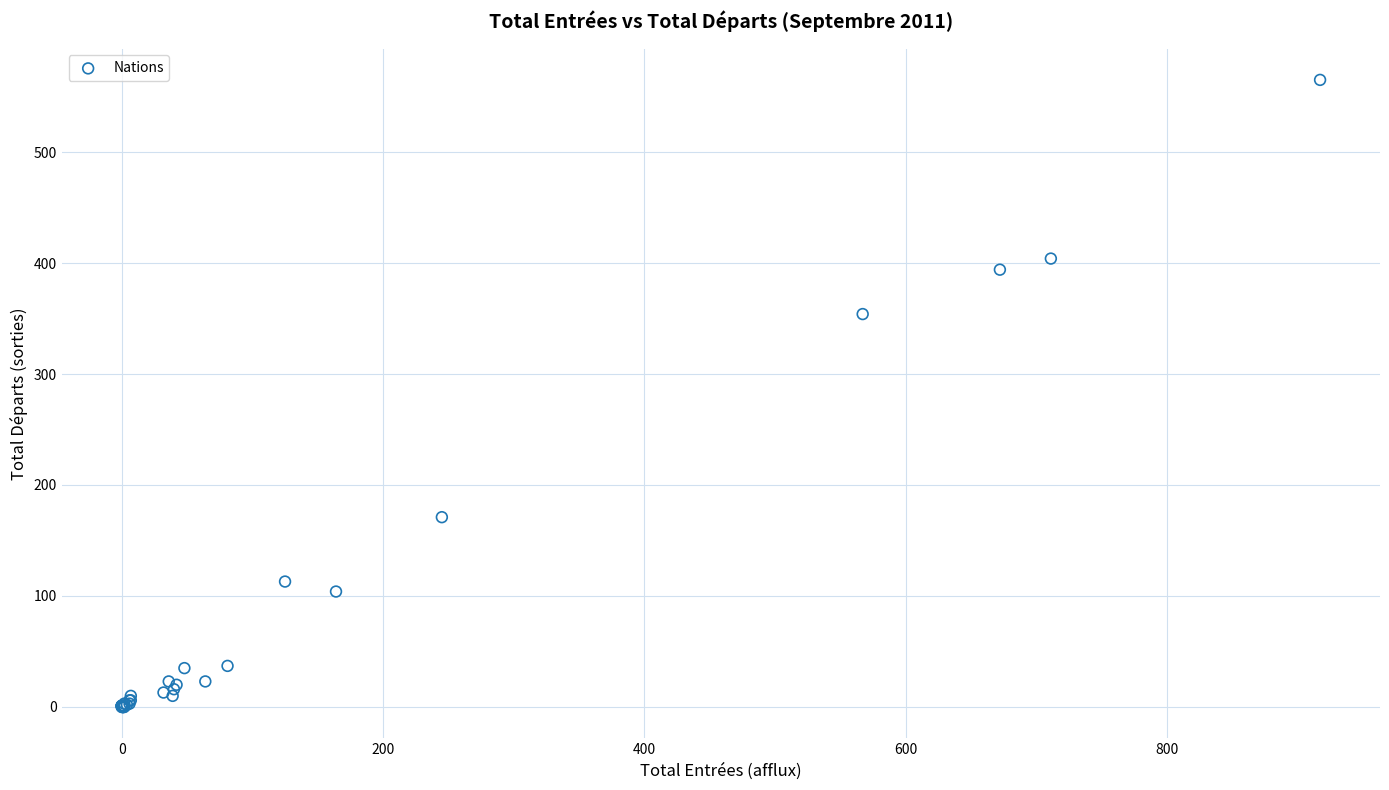

What Y value in the scatter plot is closest to 282?

354